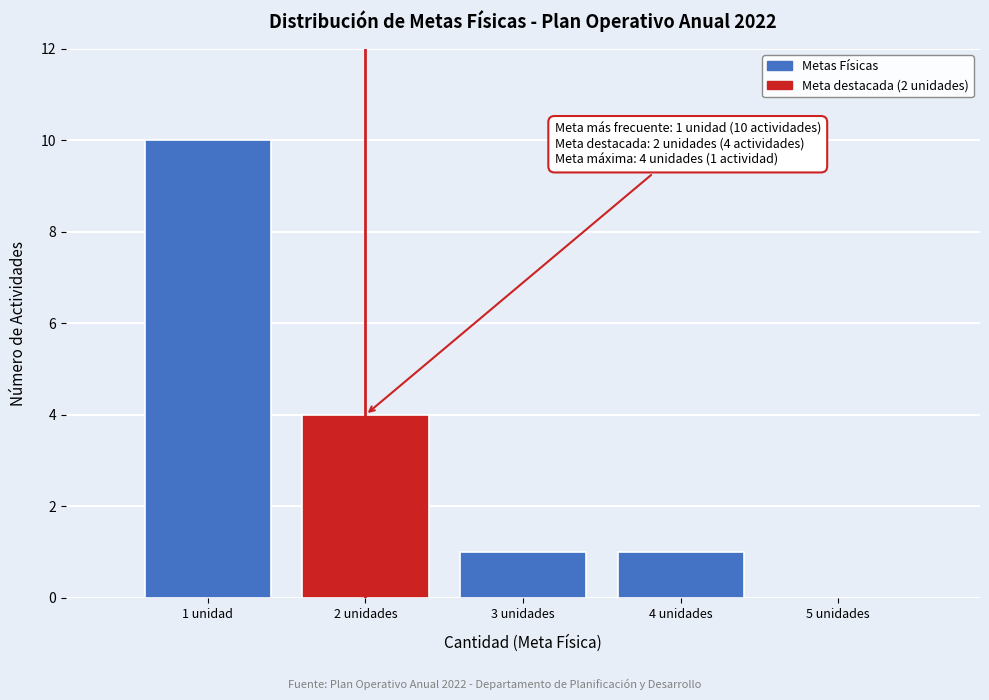

Reading right to left, extract all data points from this chart.

5 unidades=0	4 unidades=1	3 unidades=1	2 unidades=4	1 unidad=10